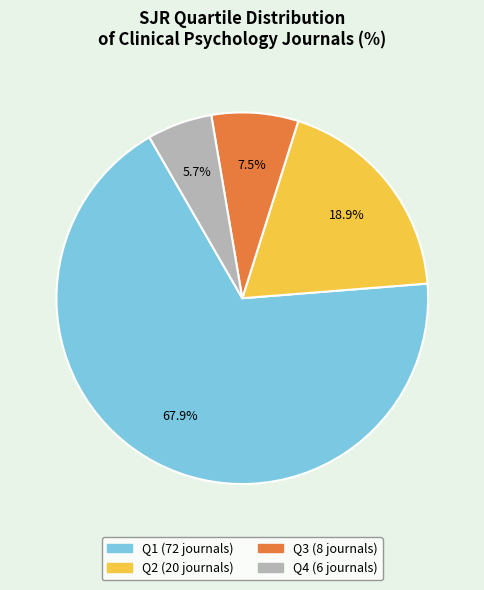

Approximately how many times larger is the value at Q1 compared to Q2?

3.6